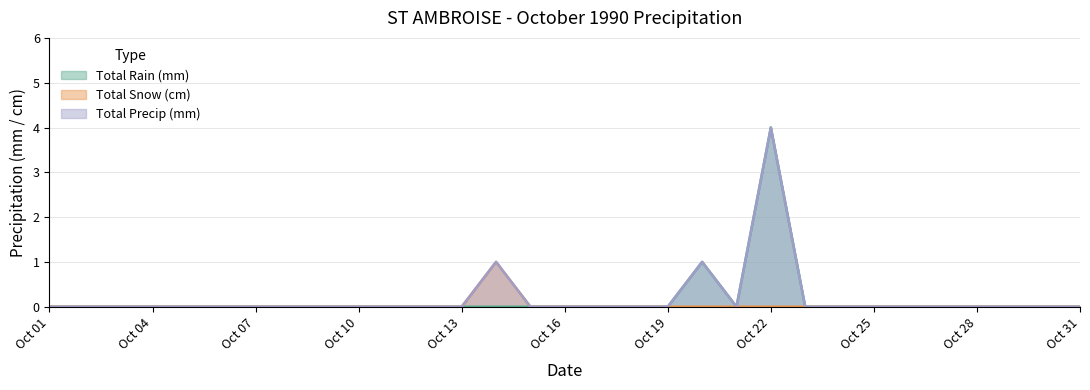

In Total Precip (mm), how many points are higher than both neighbors (excluding endpoints)?

3